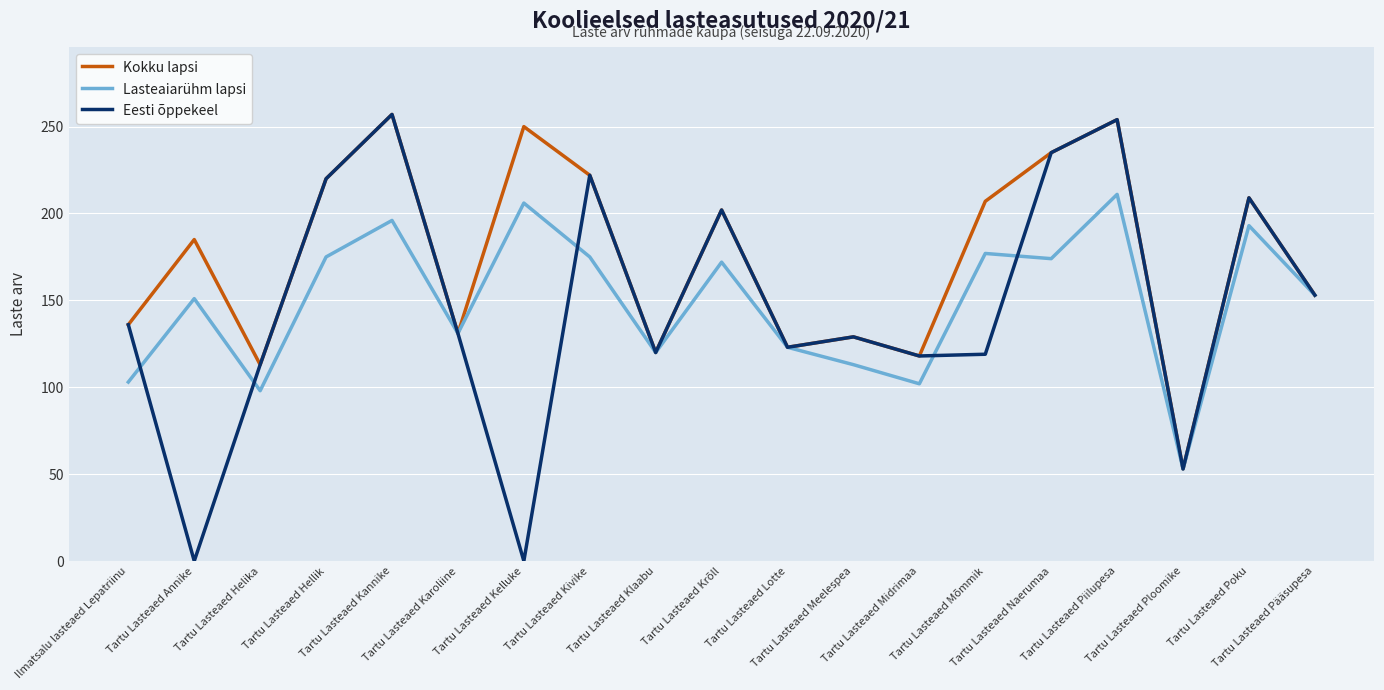

Which series has the largest total across all categories?

Kokku lapsi